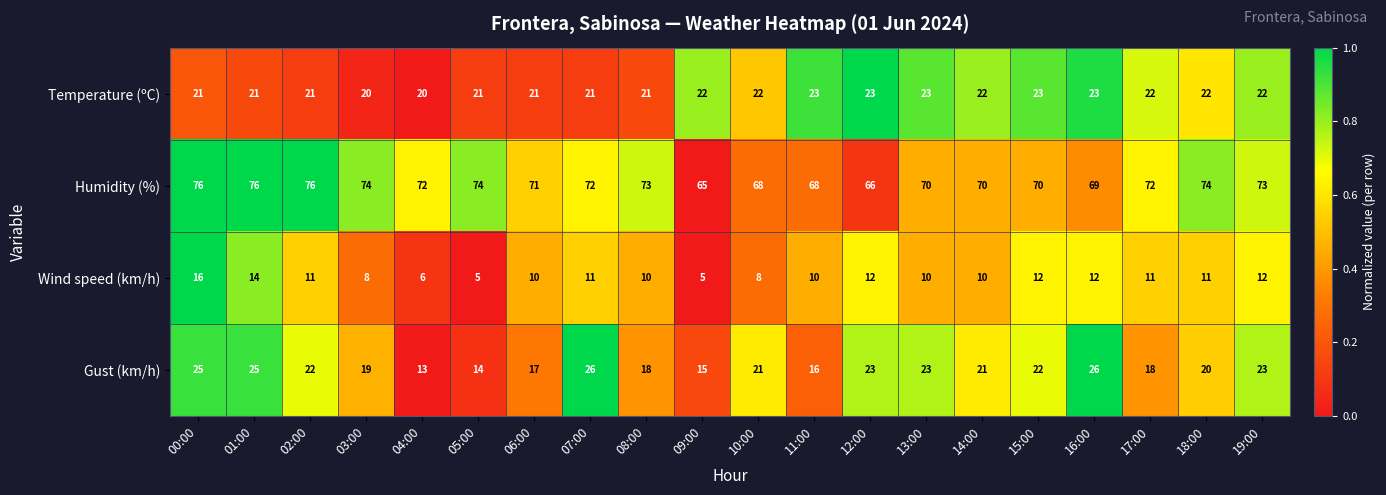

How many series are shown in this chart?

4